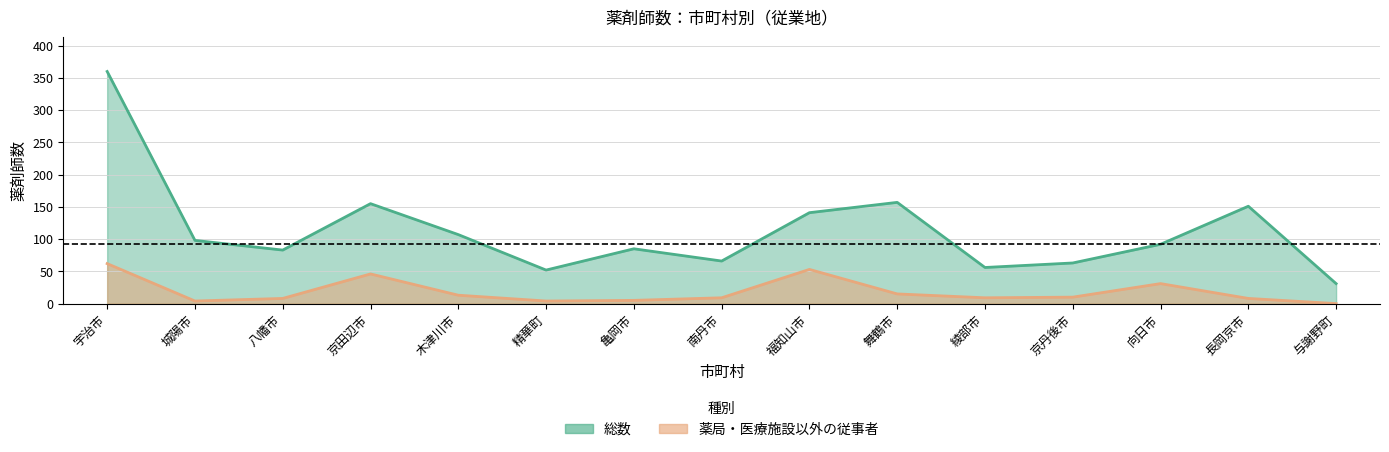

What is the value of the 総数 point at the 1st from the left?

360